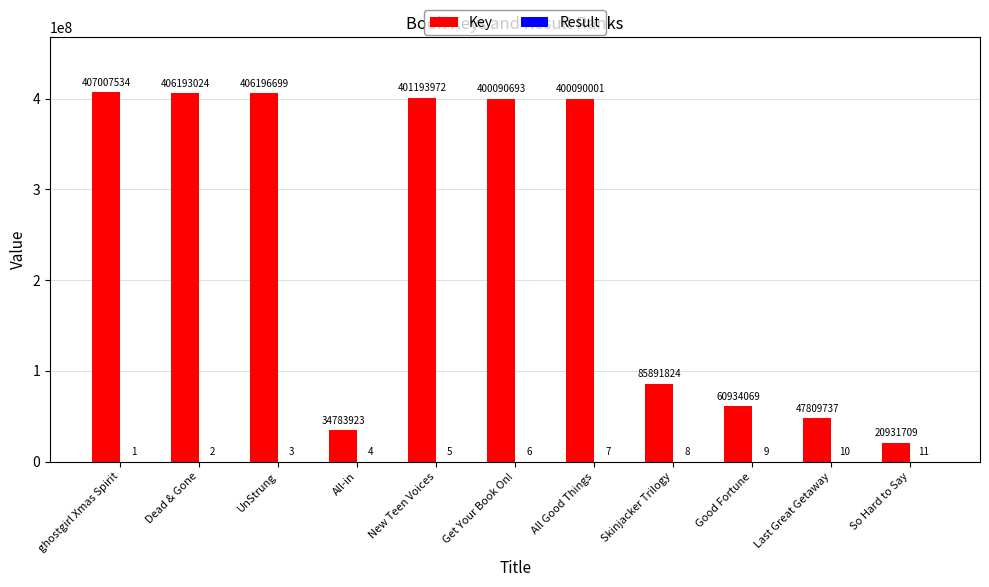

What is the highest value of the Key series?

407007534